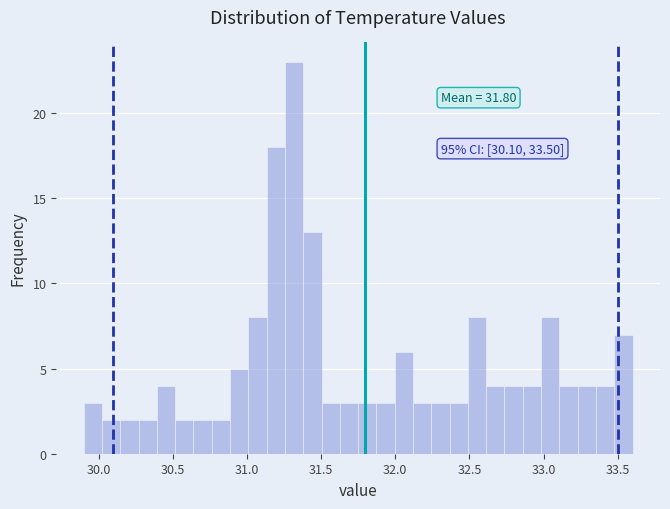

Around what value on the x-axis is the tallest bar? Give the approximate position of its centre, as read against the axis.

31.30